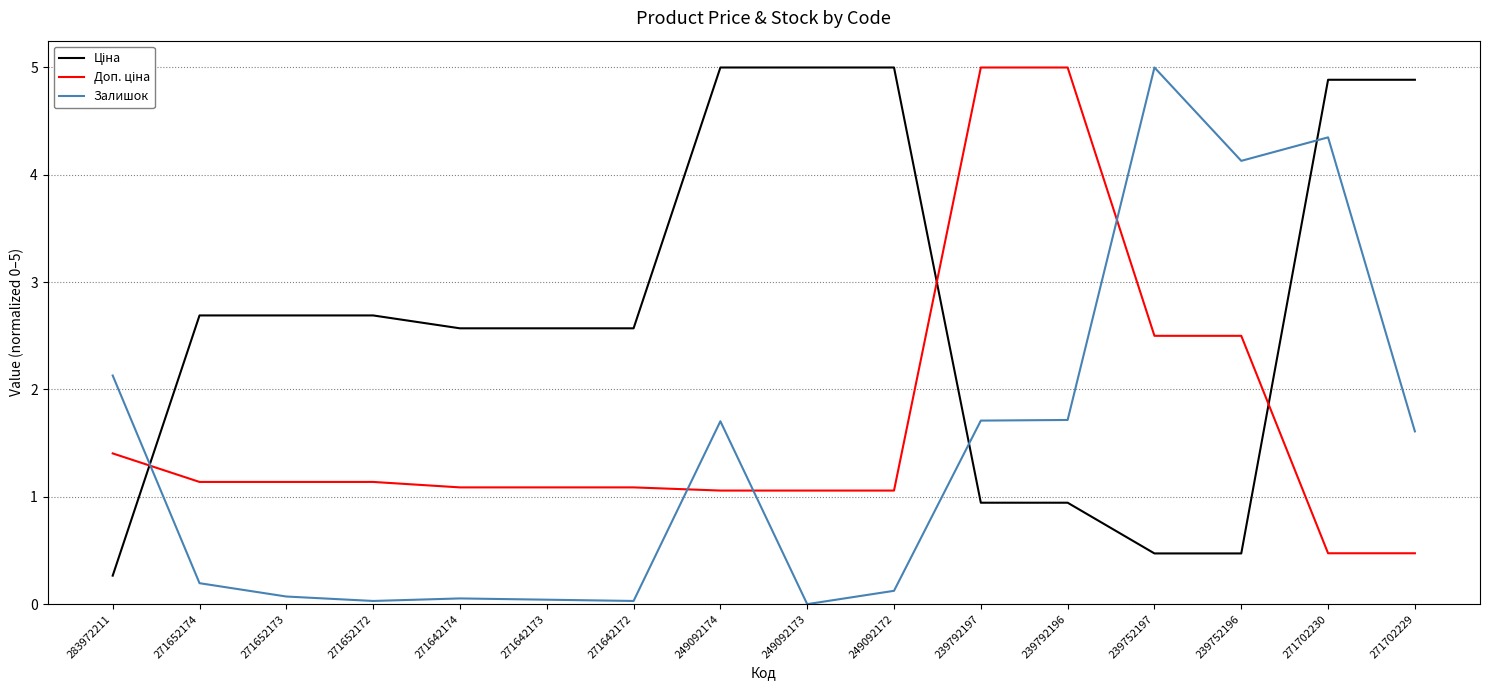

What is the greatest value displayed?

5.0